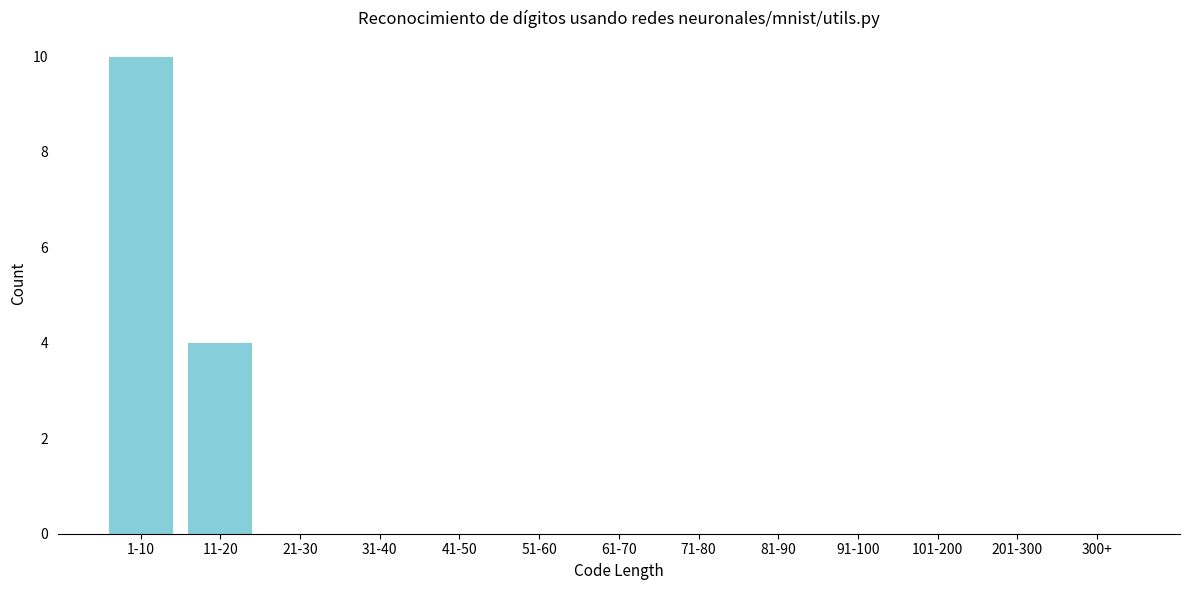

Reading right to left, list all the values displayed in this chart.

300+=0	201-300=0	101-200=0	91-100=0	81-90=0	71-80=0	61-70=0	51-60=0	41-50=0	31-40=0	21-30=0	11-20=4	1-10=10